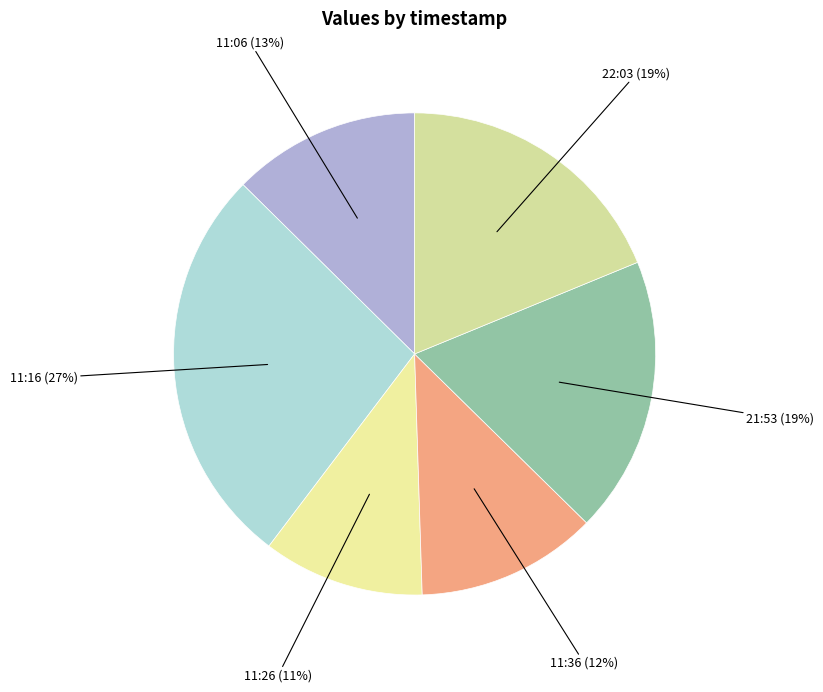

How many slices are in this pie chart?

6